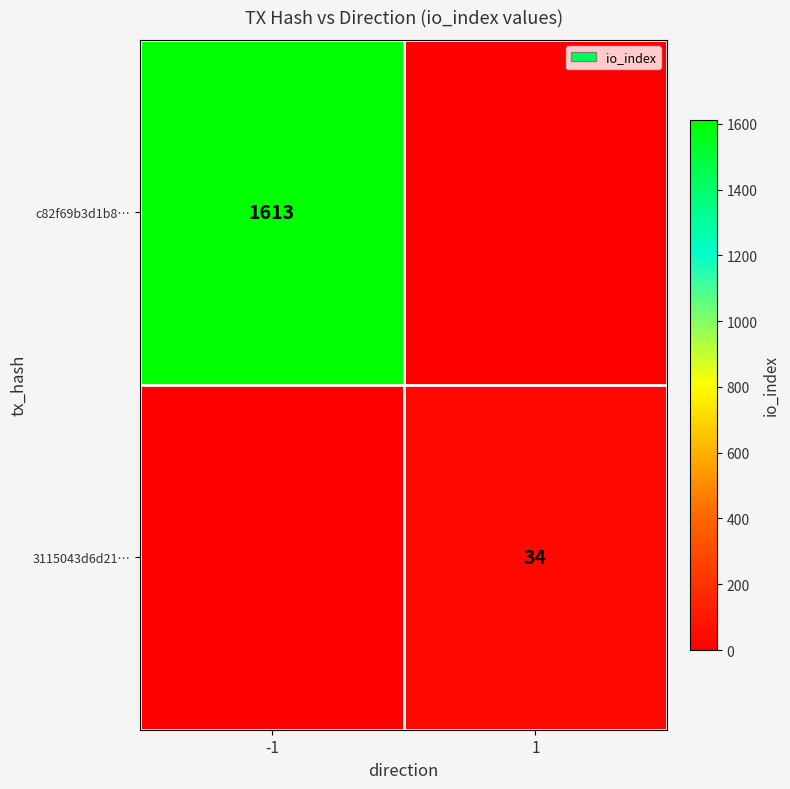

Is it true that 3115043d6d21… equals 34 at 1?

True